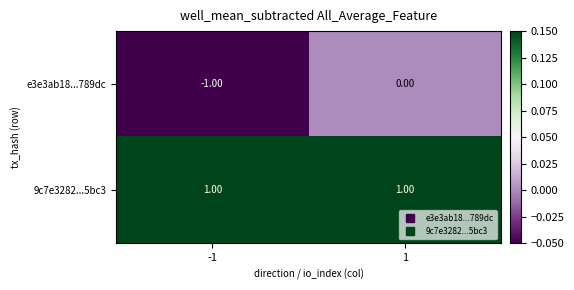

Which label corresponds to the smallest value in the chart?

-1